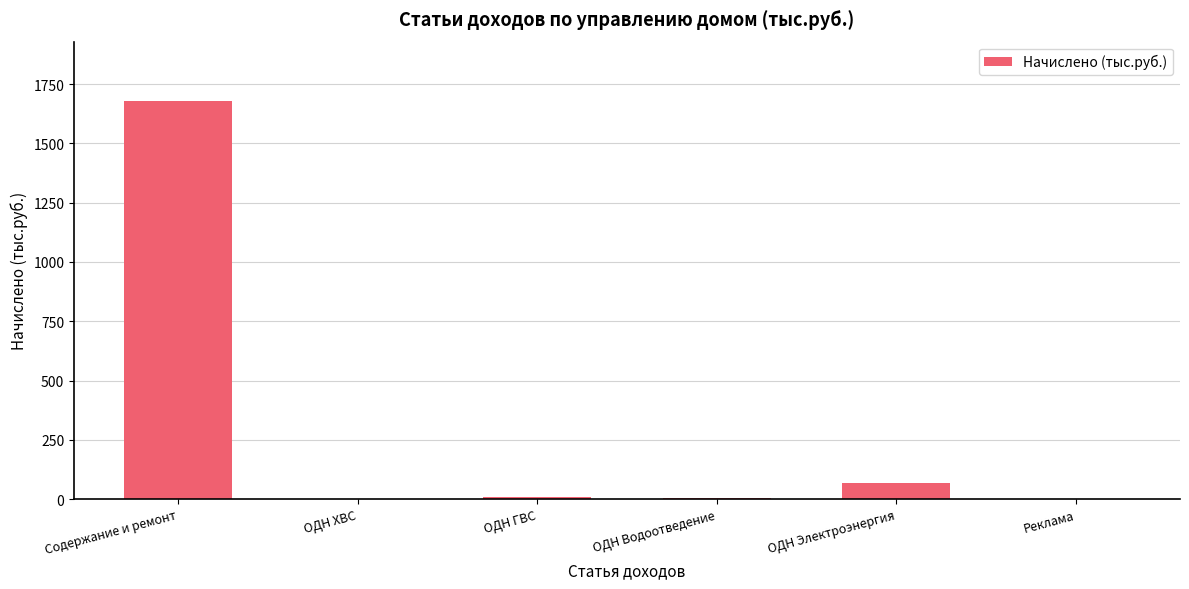

Does the chart contain stacked bars?

No